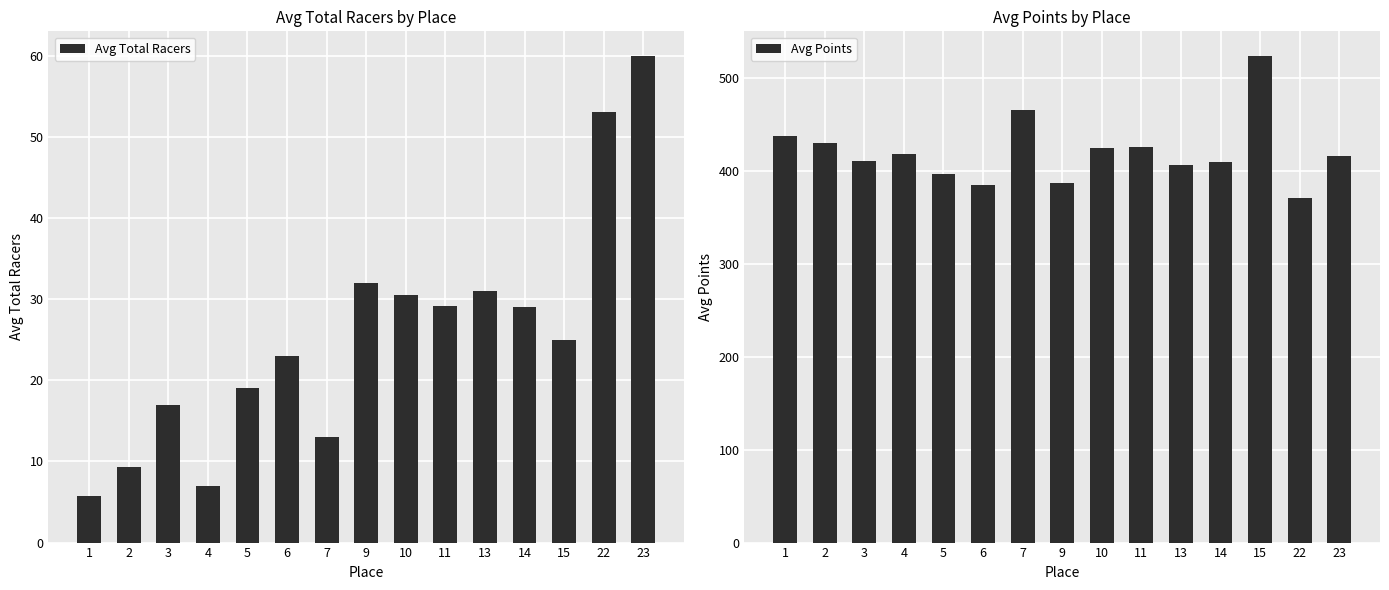

Between 1 and 4, which series saw the biggest shift?

Avg Points